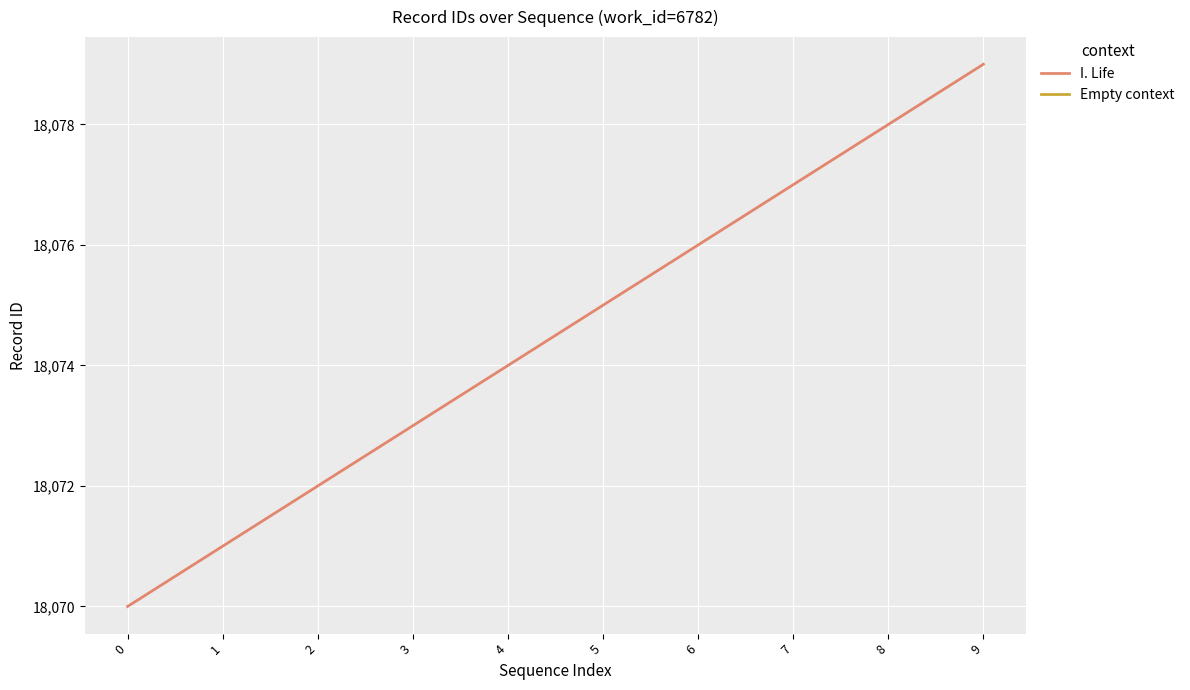

Rank the categories by I. Life value from highest to lowest.

9, 7, 6, 5, 4, 3, 2, 1, 0